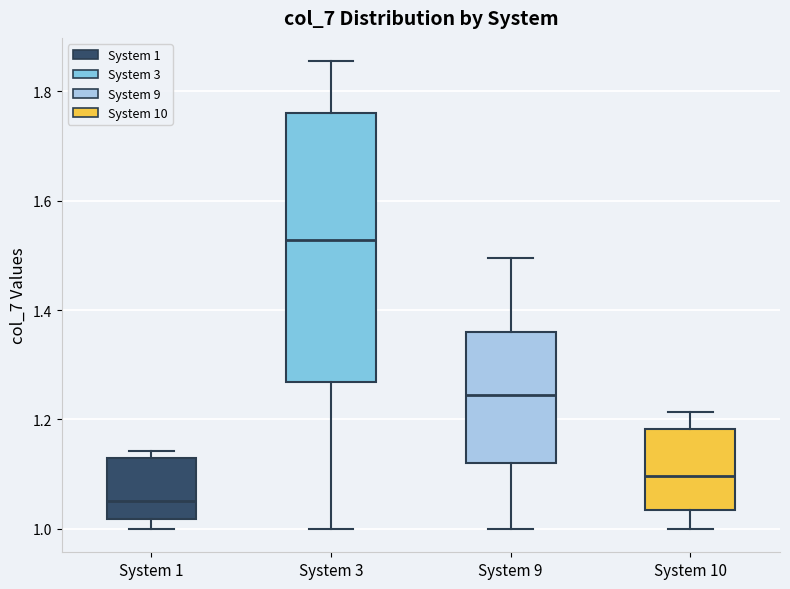

Comparing the boxes themselves (not the whiskers), which one is the tallest?

System 3